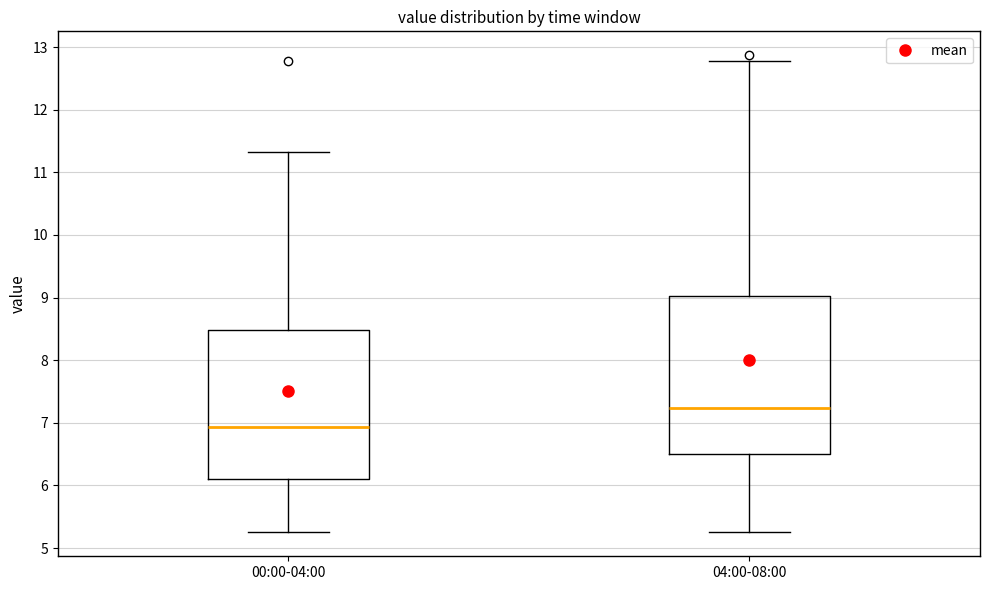

Comparing the boxes themselves (not the whiskers), which one is the tallest?

04:00-08:00